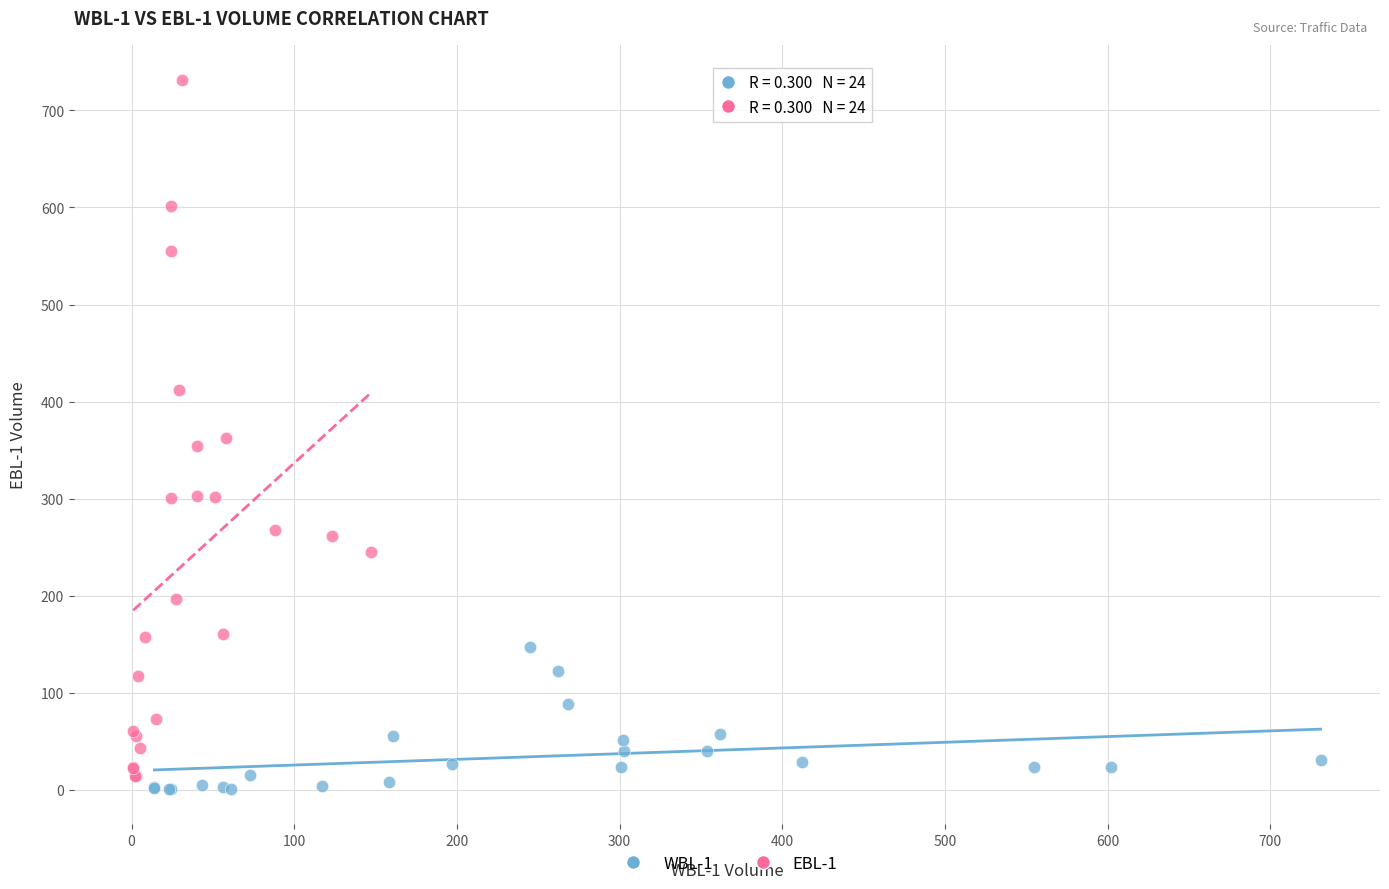

What are all the series names shown in the legend?

WBL-1, EBL-1